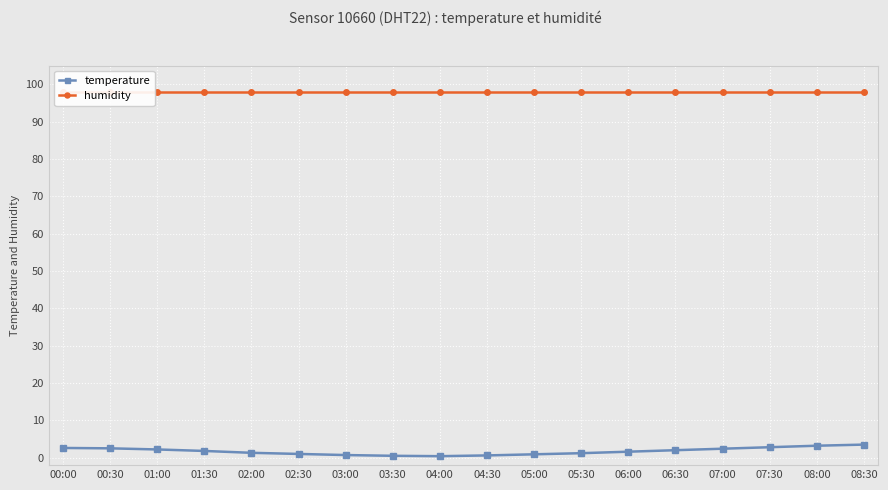

How many data points in temperature are above 1?

12